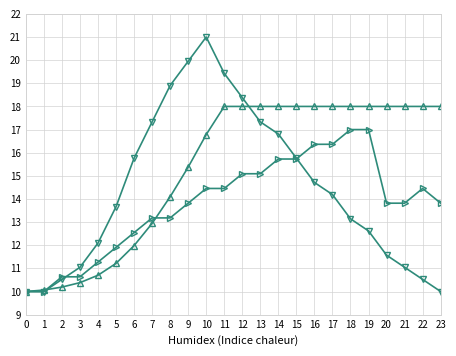

What is the total value across all series at 23?

41.8